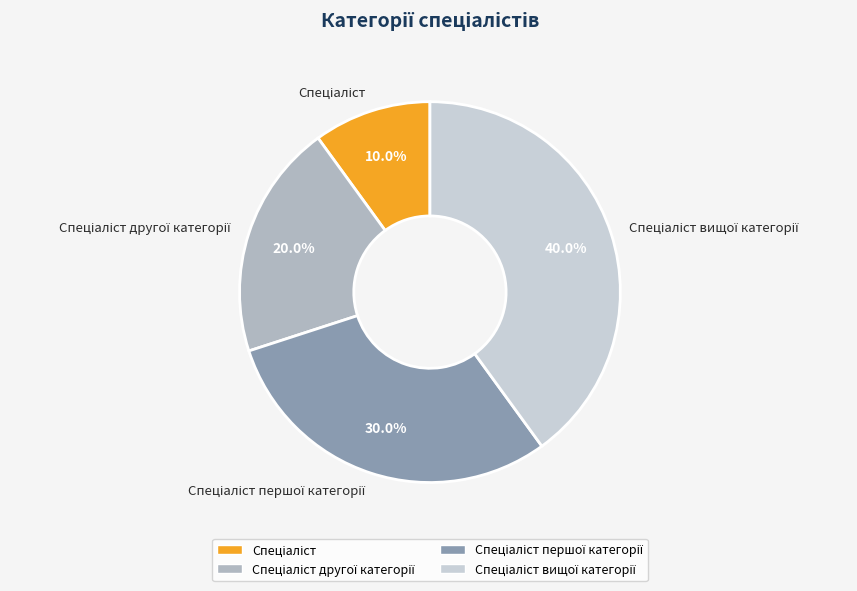

Is there a majority slice in this chart?

No